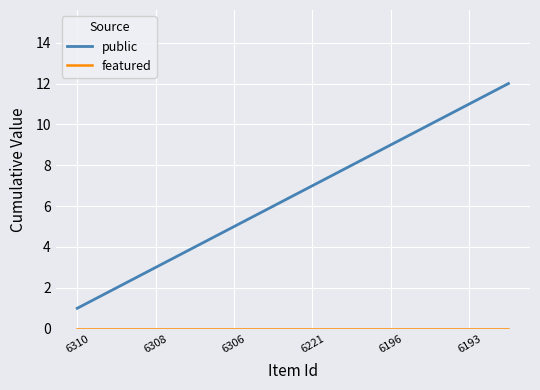

True or false: public has more than 1 interior local peaks.

False